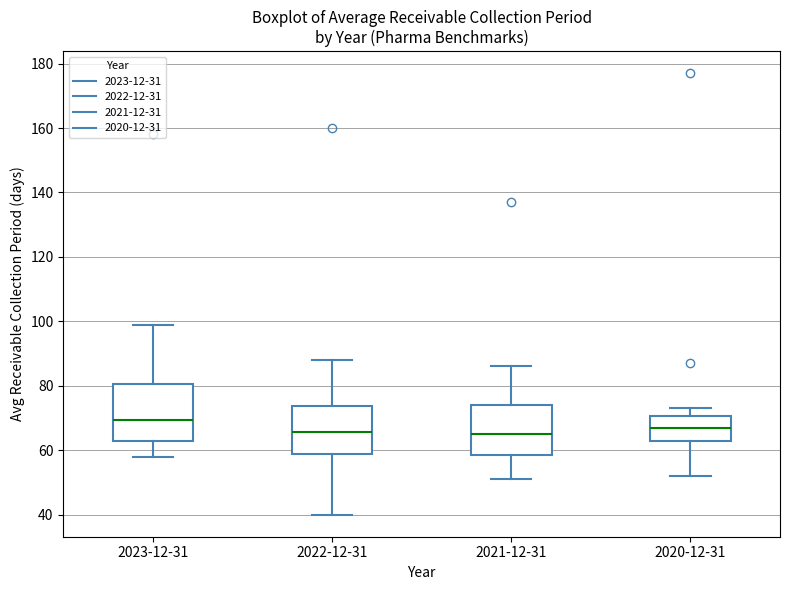

Reading left to right, read every box against the y-axis: the position of its median line, the range the box covers, and the ends of its whiskers. The values are not printed on the chart, so give them approximately, as read against the axis.

2023-12-31: median 70, box 64 to 80, whiskers 58 to 100
2022-12-31: median 66, box 58 to 74, whiskers 40 to 88
2021-12-31: median 66, box 58 to 74, whiskers 52 to 86
2020-12-31: median 68, box 64 to 70, whiskers 52 to 74